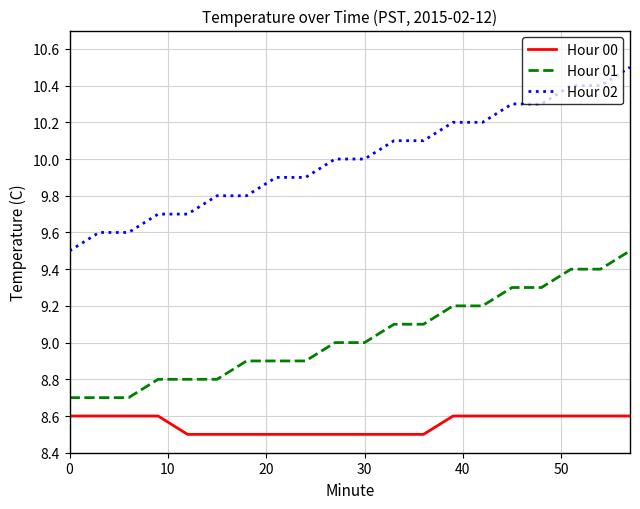

How many lines are shown in the chart?

3